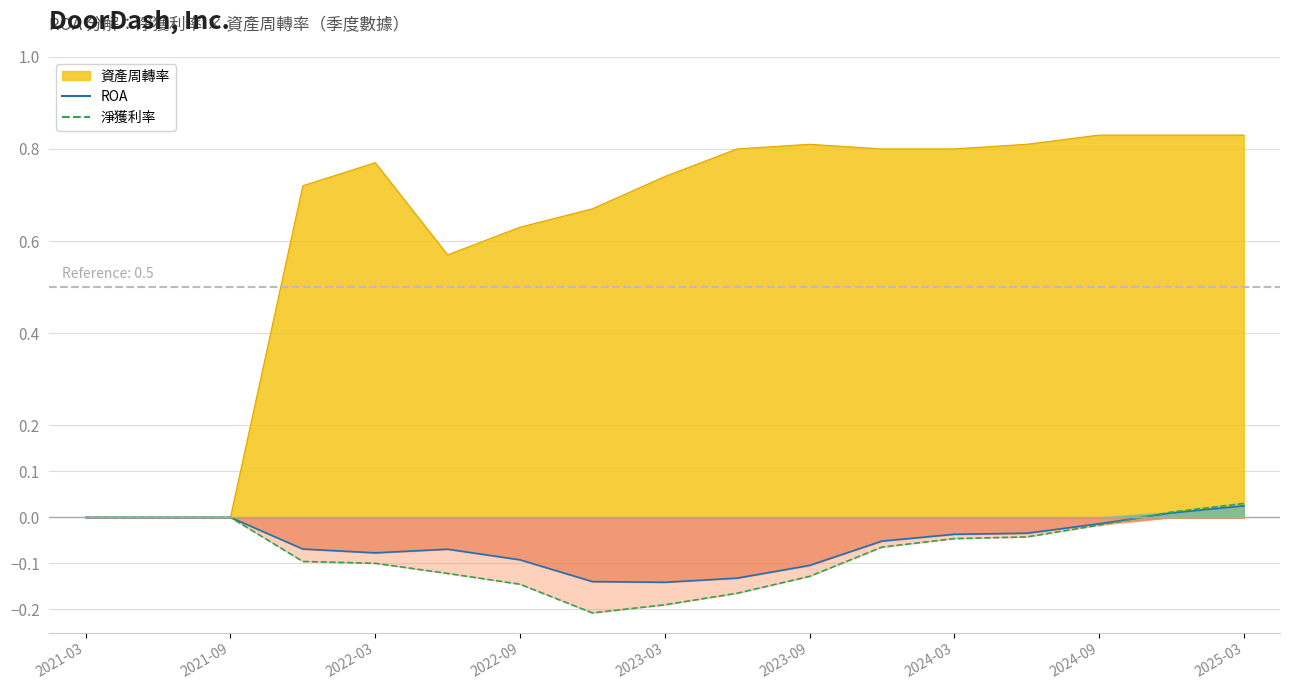

How many series are shown in this chart?

2